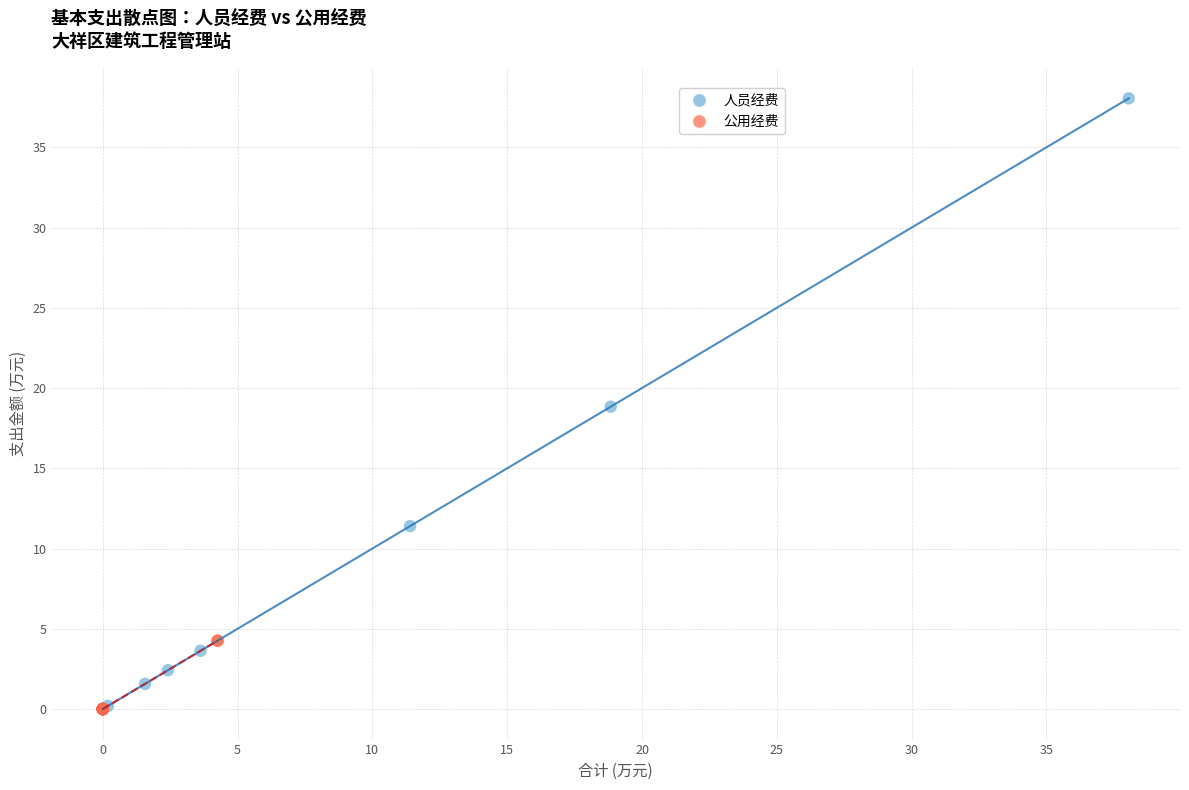

What are all the series names shown in the legend?

人员经费, 公用经费